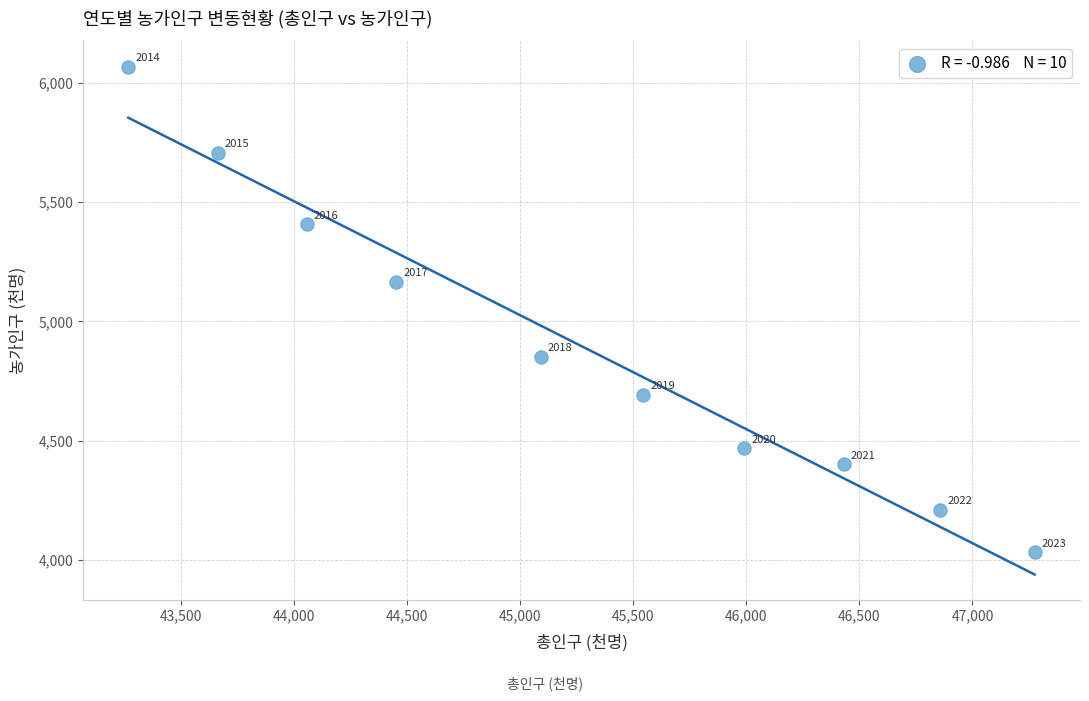

What is the average X value?

45263